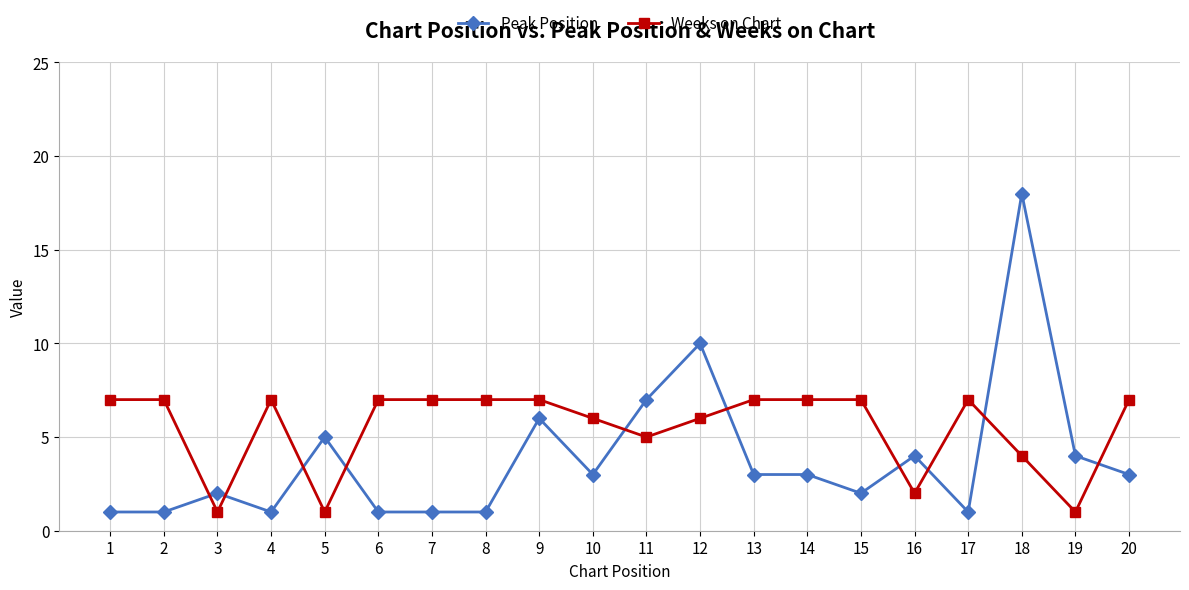

What is the maximum value shown in the chart?

18